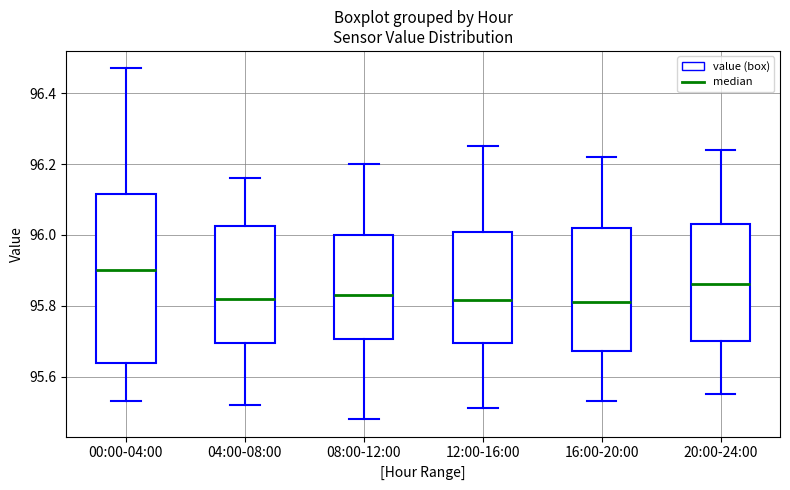

Reading left to right, transcribe this box plot: for each box, give where its median line is, the range the box spans, and where its two whiskers end, as read against the y-axis. The values are not printed on the chart, so give them approximately, as read against the axis.

00:00-04:00: median 95.90, box 95.64 to 96.12, whiskers 95.54 to 96.48
04:00-08:00: median 95.82, box 95.70 to 96.02, whiskers 95.52 to 96.16
08:00-12:00: median 95.84, box 95.70 to 96.00, whiskers 95.48 to 96.20
12:00-16:00: median 95.82, box 95.70 to 96.00, whiskers 95.52 to 96.26
16:00-20:00: median 95.82, box 95.68 to 96.02, whiskers 95.54 to 96.22
20:00-24:00: median 95.86, box 95.70 to 96.04, whiskers 95.56 to 96.24